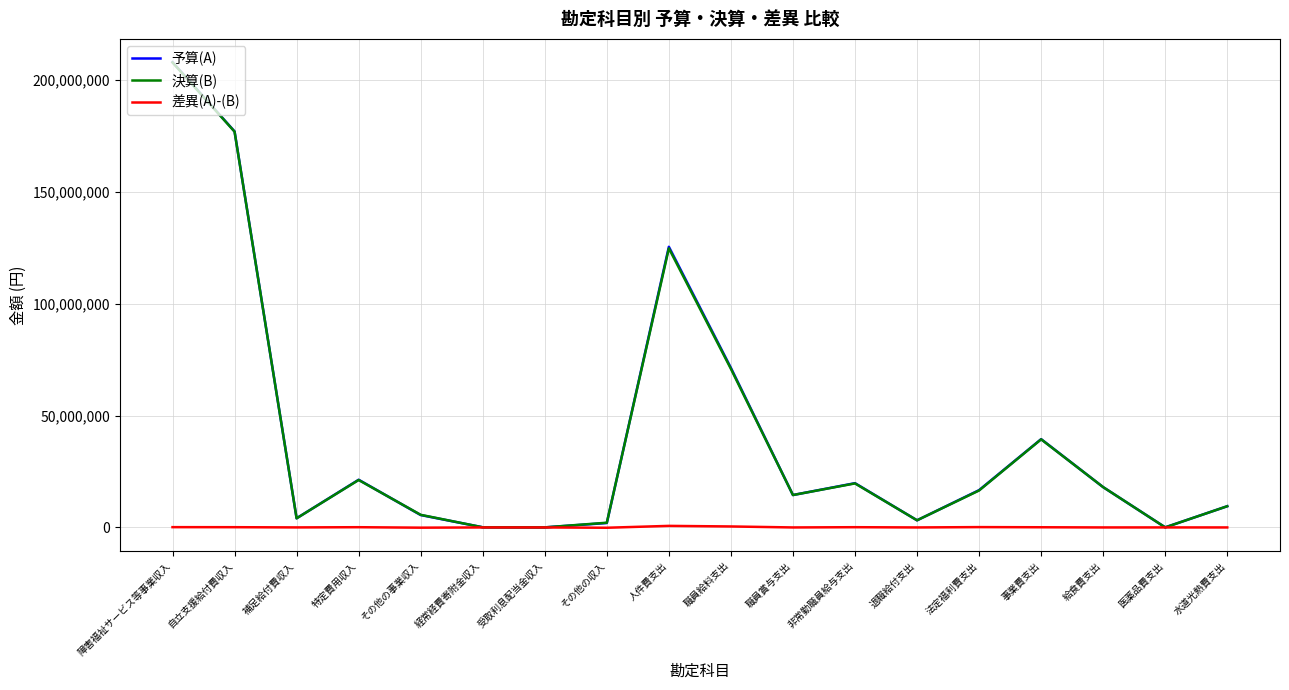

What is the minimum value shown in the chart?

-135201